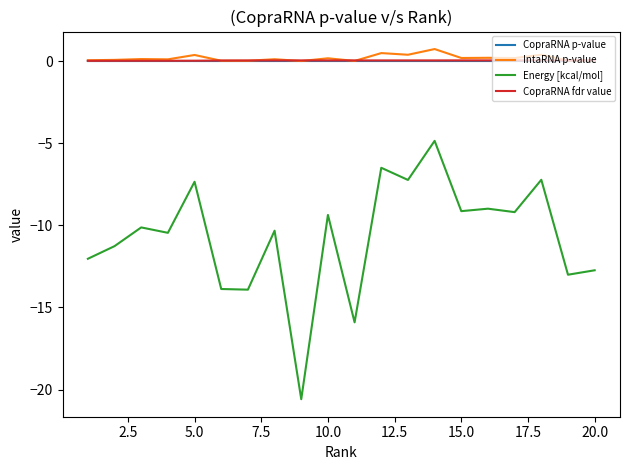

True or false: CopraRNA p-value and Energy [kcal/mol] cross at least once.

False